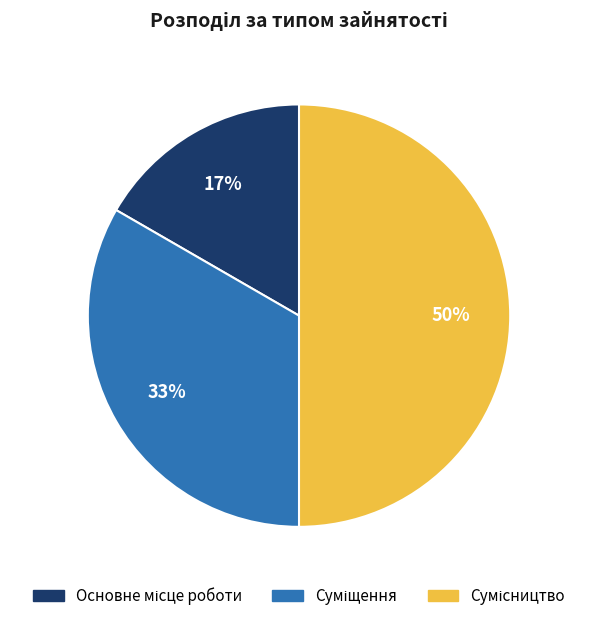

To the nearest percent, what is the difference between the largest and smallest slice percentages?

33%